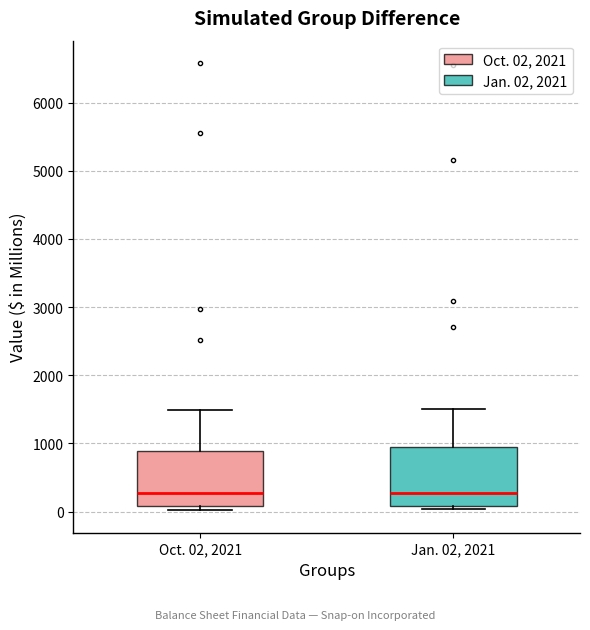

Reading left to right, transcribe this box plot: for each box, give where its median line is, the range the box spans, and where its two whiskers end, as read against the y-axis. The values are not printed on the chart, so give them approximately, as read against the axis.

Oct. 02, 2021: median 300, box 100 to 900, whiskers 0 to 1500
Jan. 02, 2021: median 300, box 100 to 1000, whiskers 0 to 1500